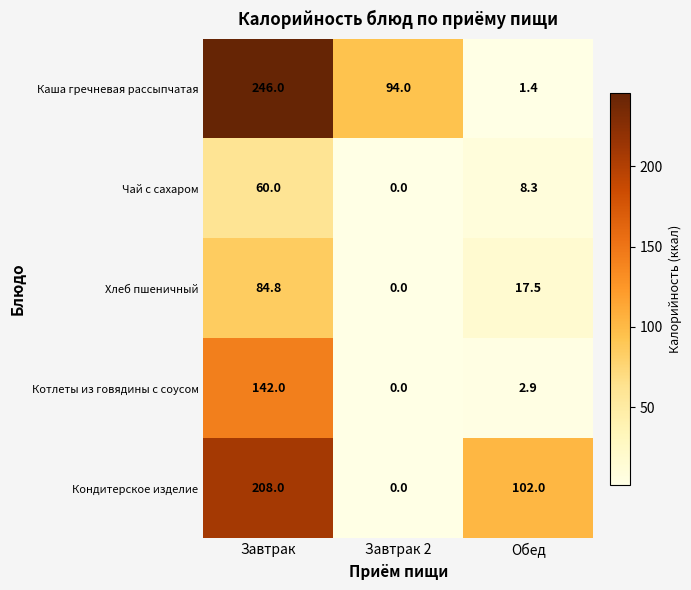

How many values in the Хлеб пшеничный series exceed 17?

2